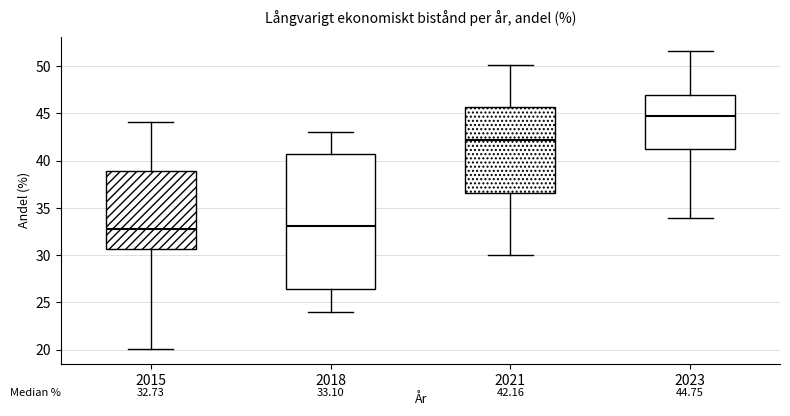

Which box is the tallest, from its lower edge to its upper edge?

2018